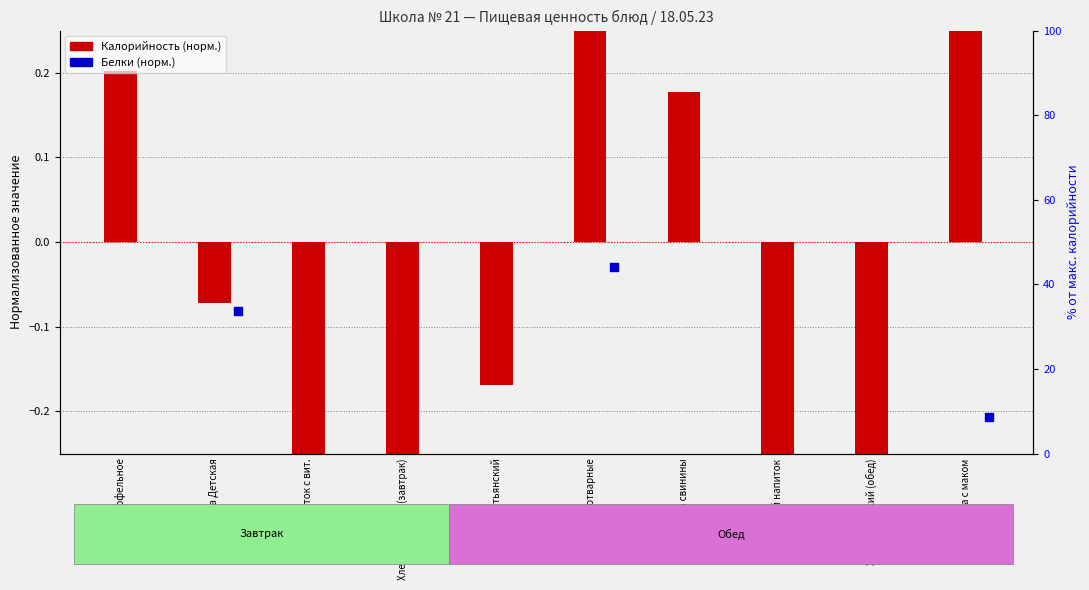

At how many categories does at least one series exceed 0?

4